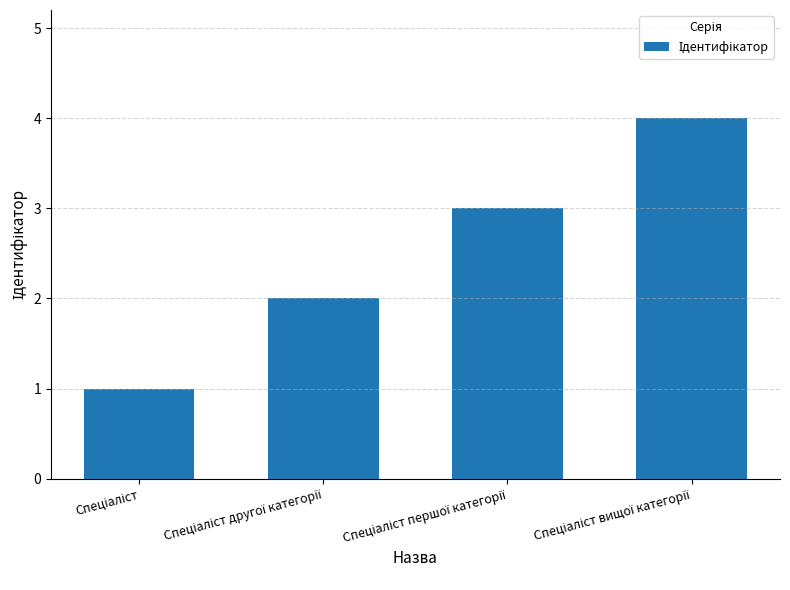

What is the greatest value displayed?

4